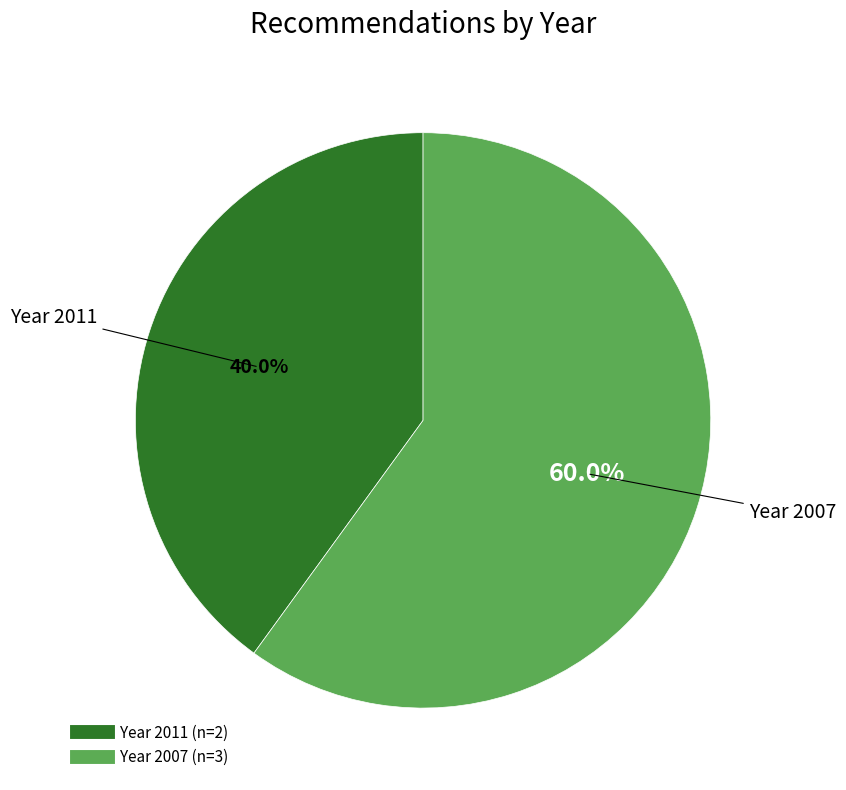

Is there any slice that represents more than half of the pie?

Yes